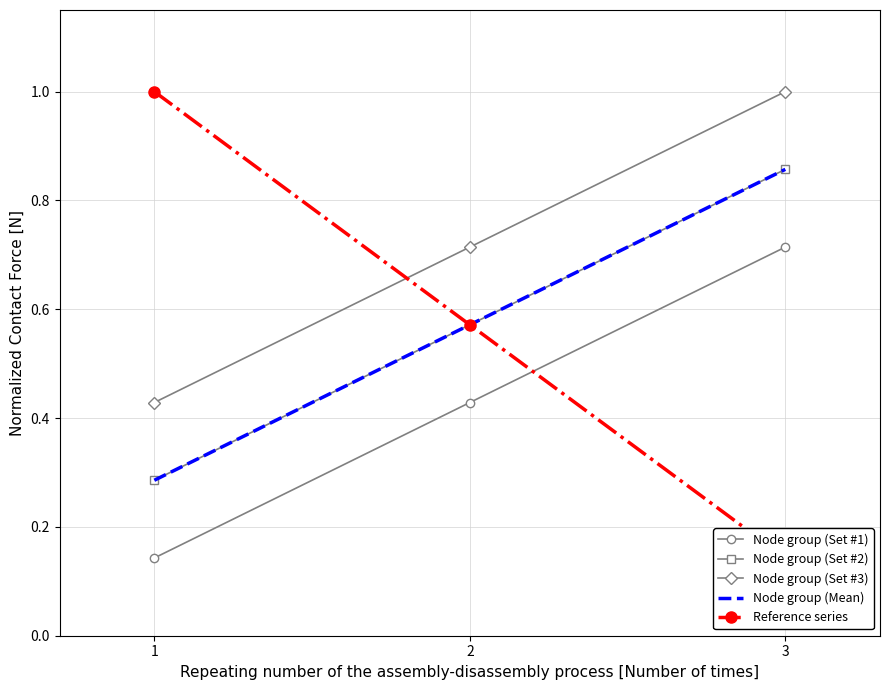

Is the value of Node group (Set #1) at 1 greater than the value of Node group (Set #2) at 2?

No